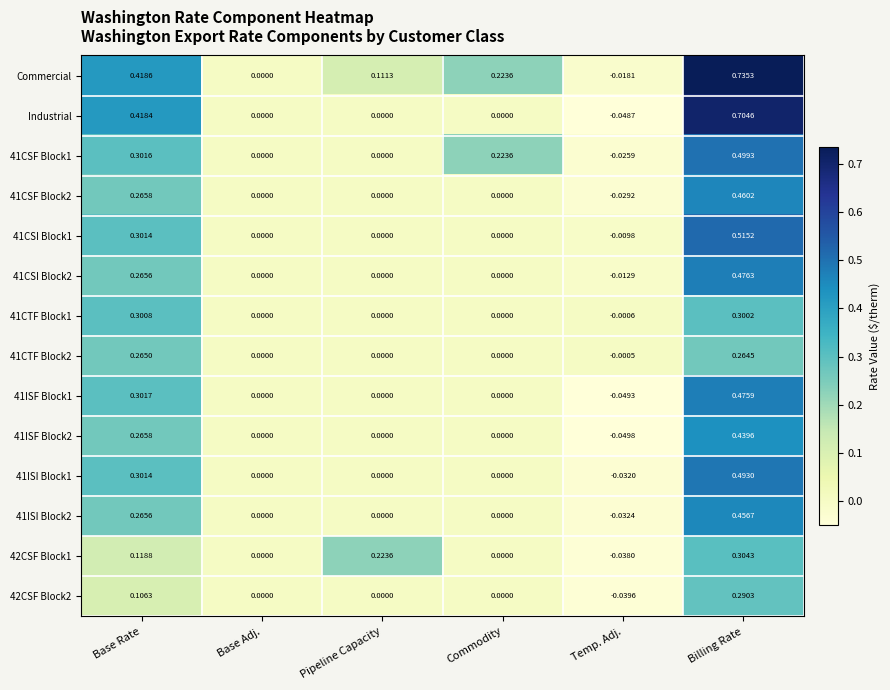

At which category is the sum across all series the highest?

Billing Rate